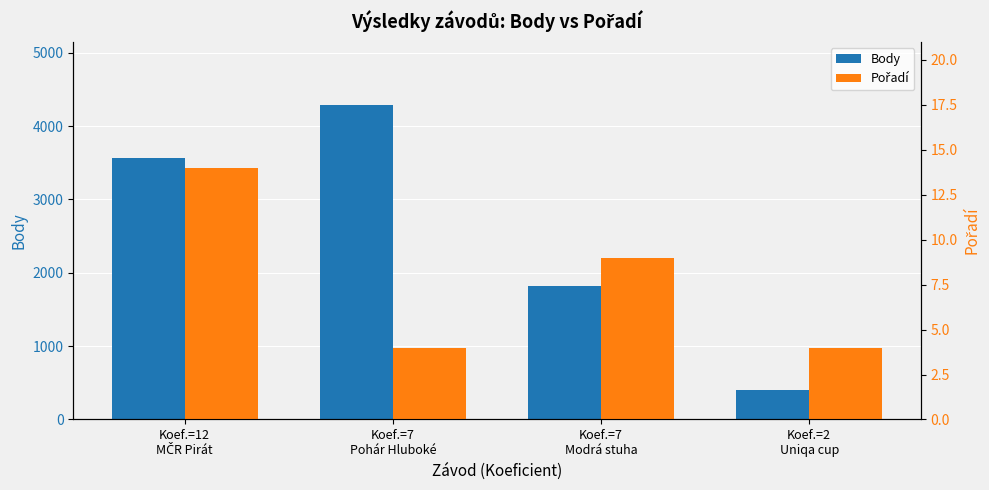

How many values in the Body series exceed 3568?

1